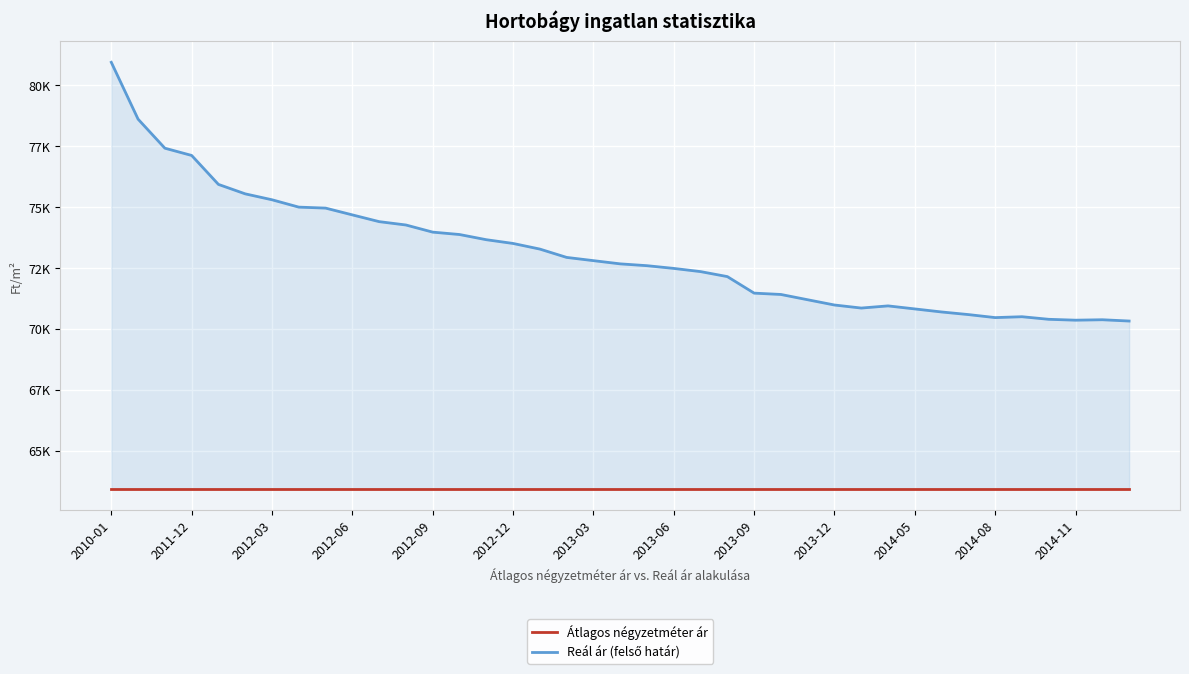

List the labels in order of Reál ár (felső határ) value, largest first.

2010-01, 2011-12, 2012-03, 2012-06, 2012-09, 2012-12, 2013-03, 2013-06, 2013-09, 2013-12, 2014-05, 2014-08, 2014-11, 13, 14, 15, 16, 17, 18, 19, 20, 21, 22, 23, 24, 25, 26, 27, 29, 28, 30, 31, 32, 34, 33, 35, 37, 36, 38